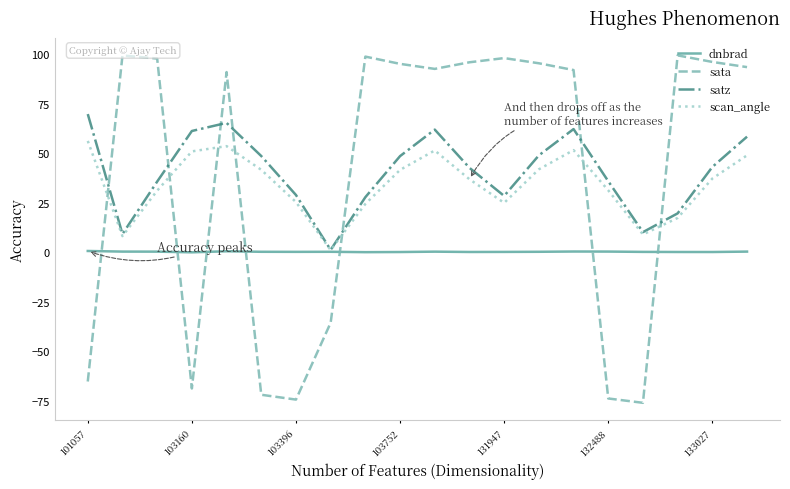

How many intersections are there between scan_angle and sata?

7